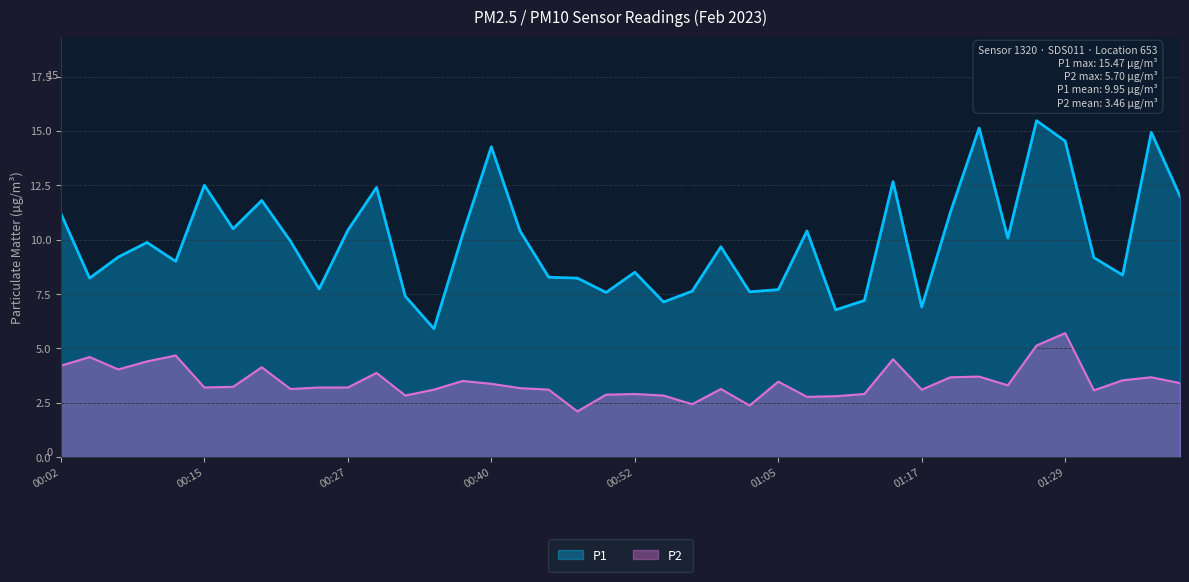

What is the difference between the maximum and minimum values in the P1 series?

9.6